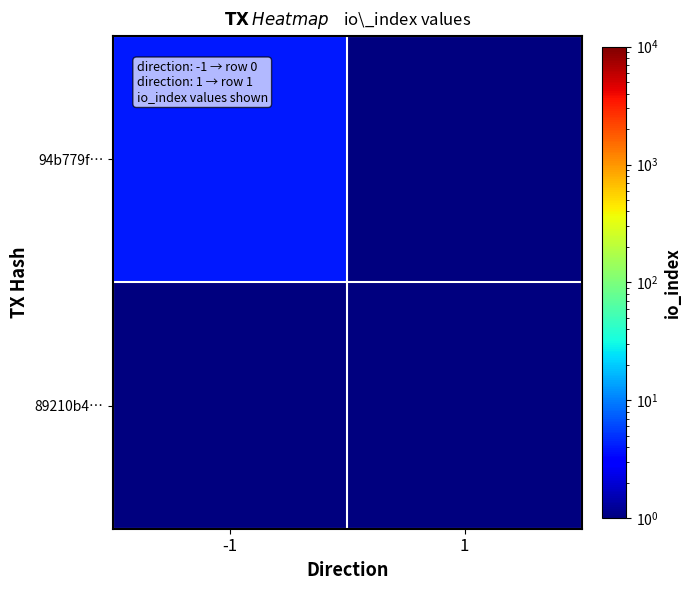

How many categories are shown in the chart?

2